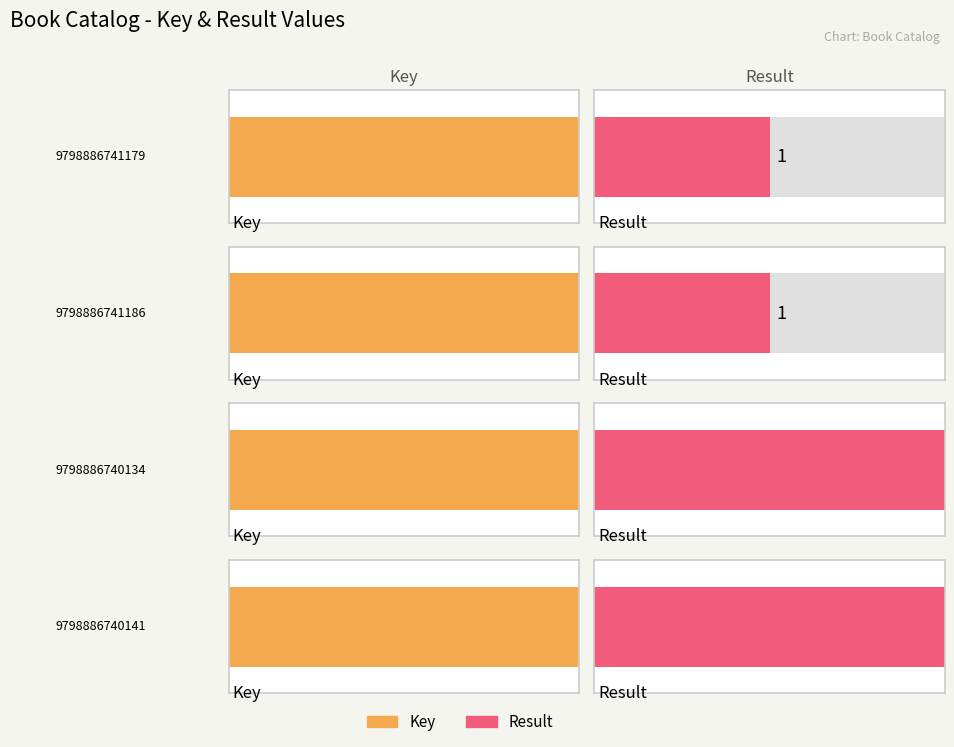

What is the value of the Result bar at the 1st from the left?

1